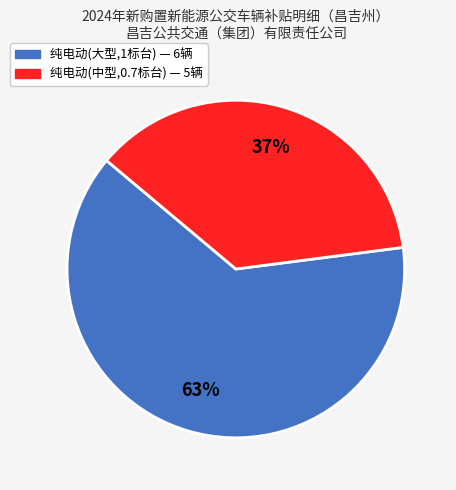

Is there any slice that represents more than half of the pie?

Yes